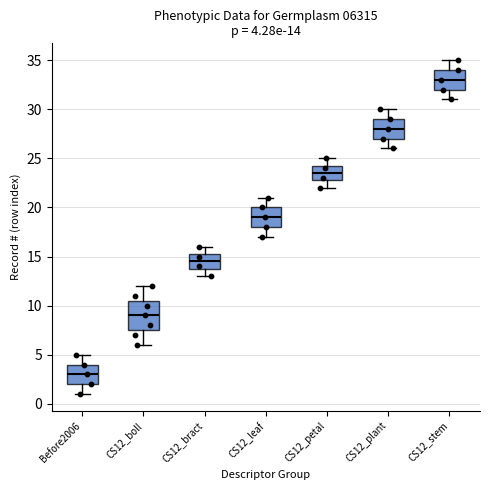

Comparing the boxes themselves (not the whiskers), which one is the tallest?

CS12_boll